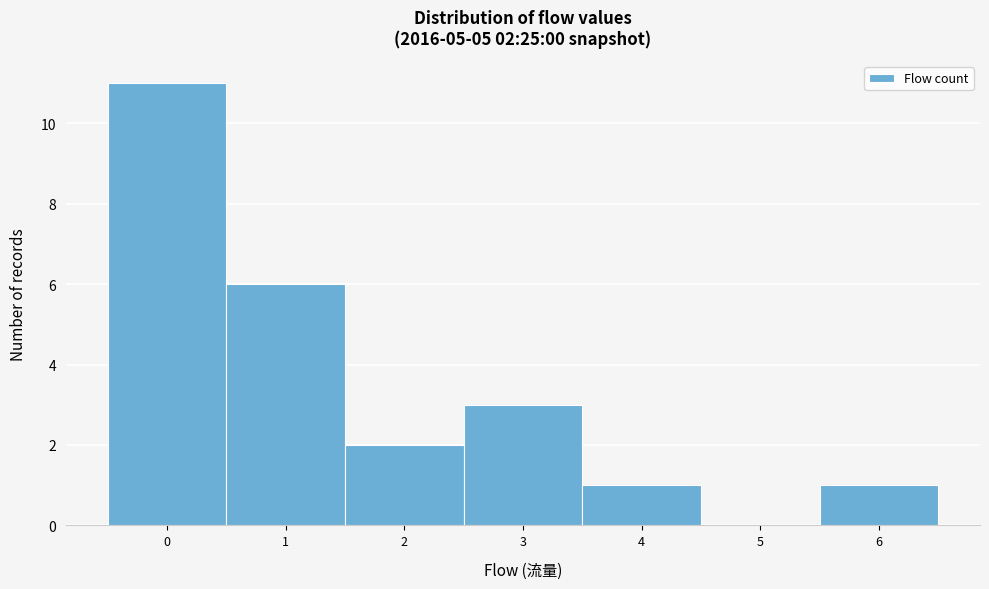

Which range on the x-axis has the tallest bar?

-0.5 to 0.5